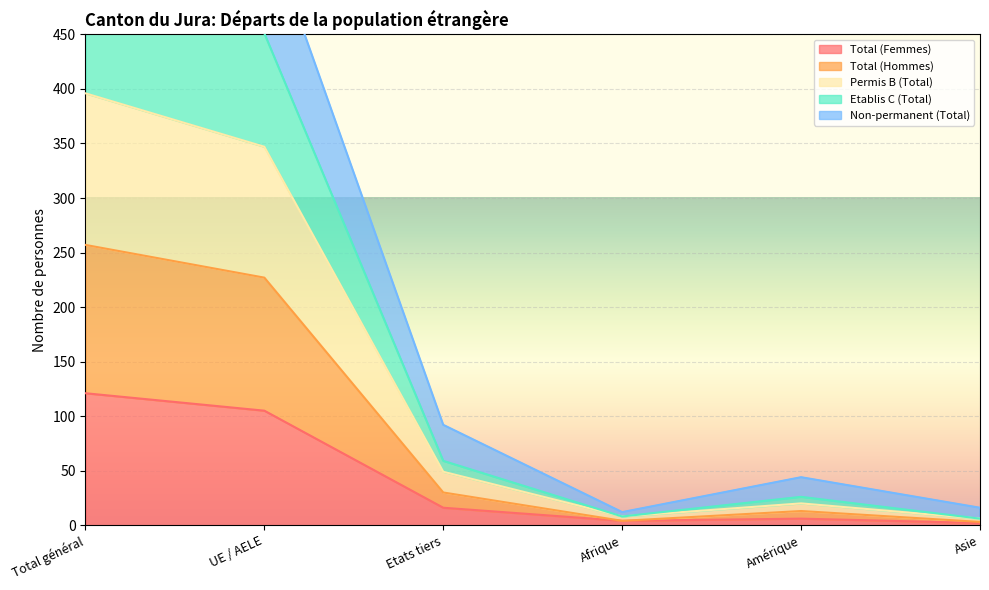

True or false: Total (Femmes) and Permis B (Total) intersect in this chart.

False